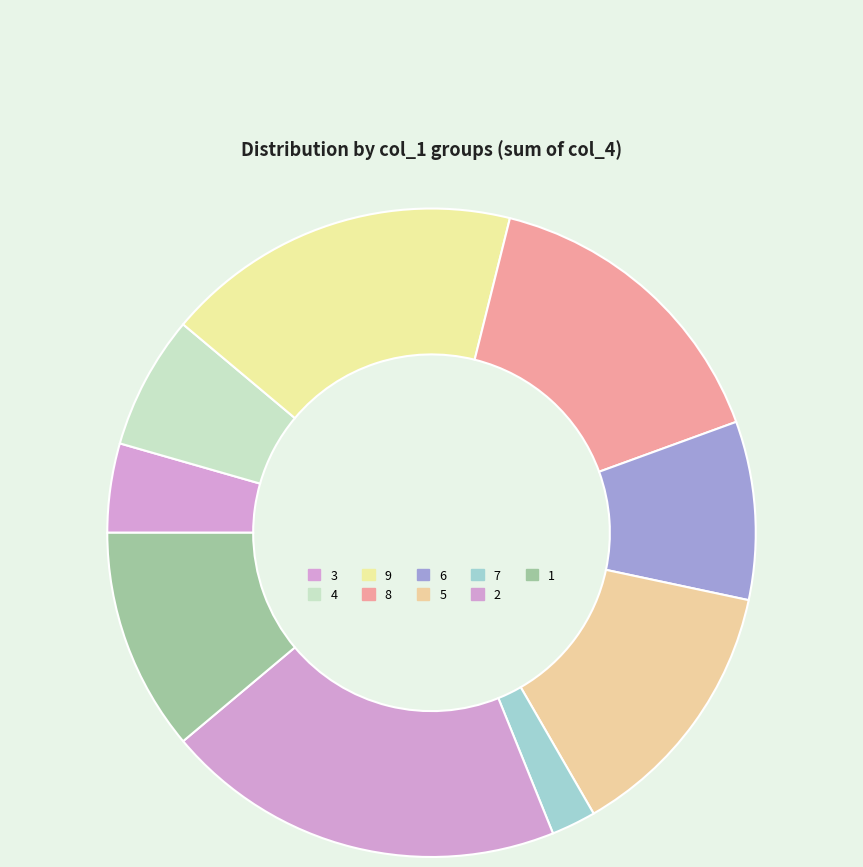

How many slices are in this pie chart?

9